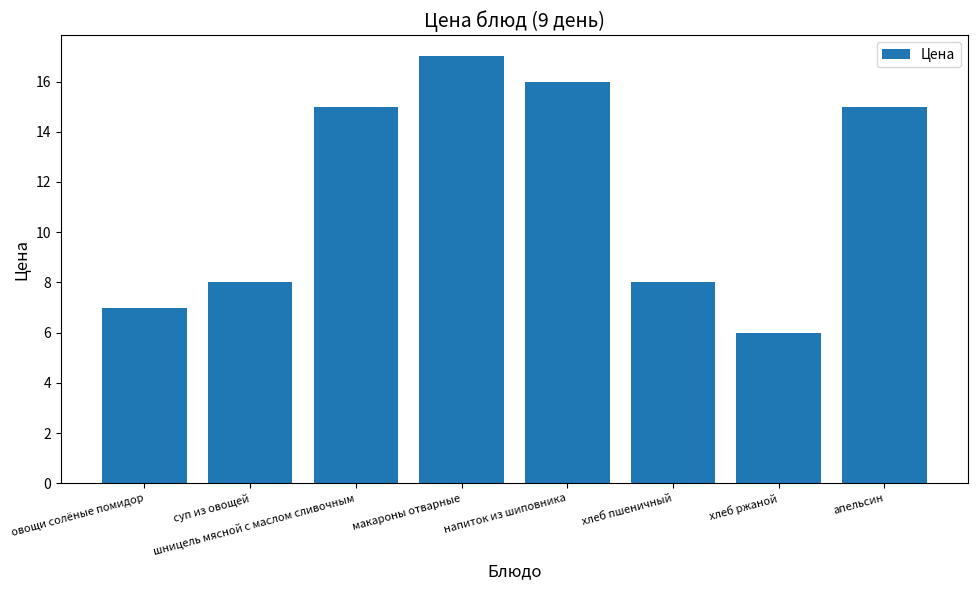

What is the label of the 4th bar from the right?

напиток из шиповника